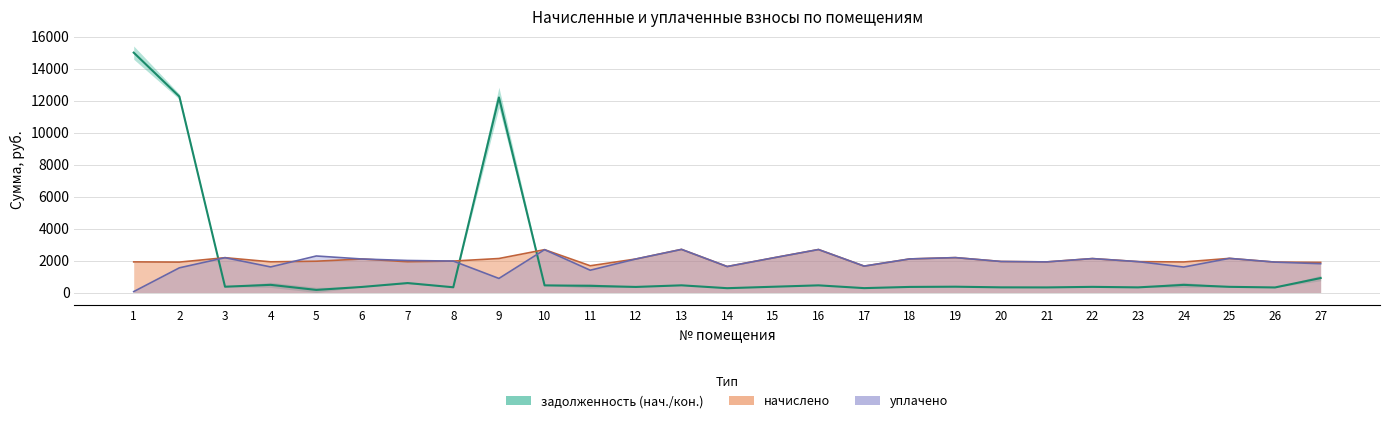

Approximately how many times larger is the value at 17 compared to 18?

0.8